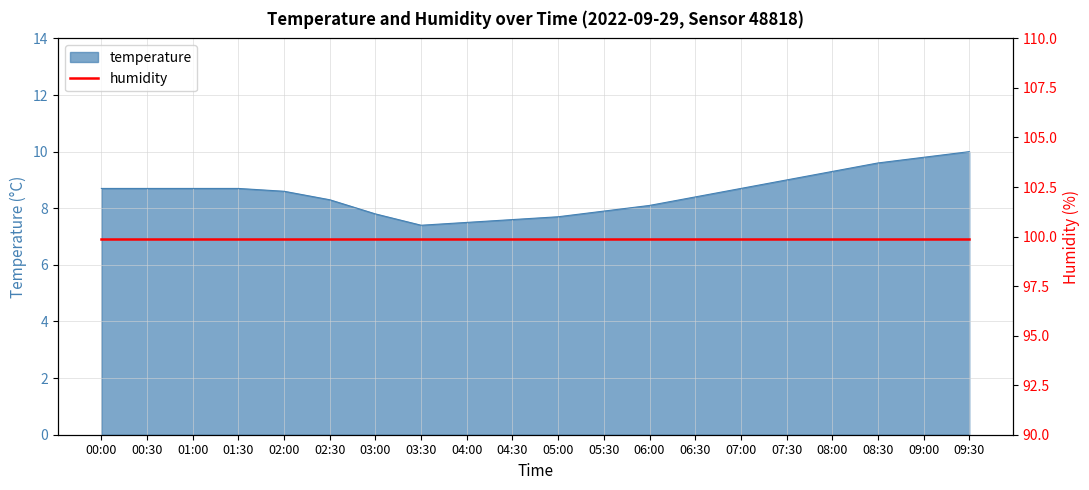

What is the approximate value at 03:30?

7.4